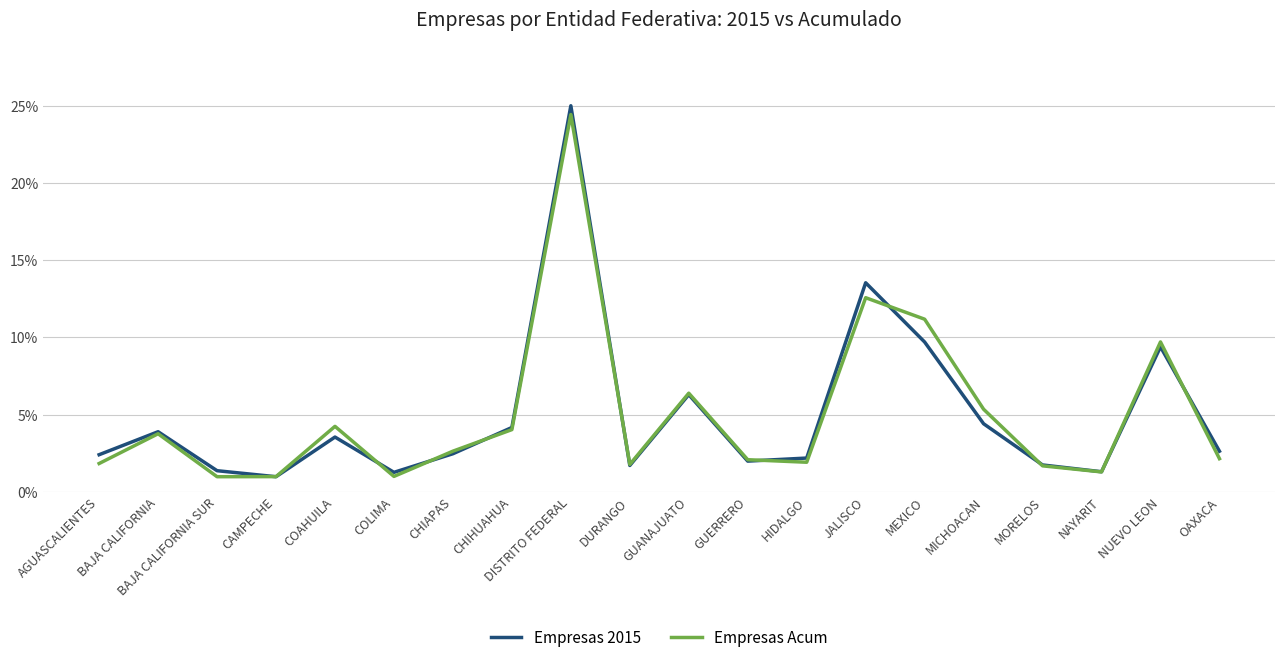

Reading left to right, list all the values displayed in this chart.

Empresas 2015: 0.0	0.0	0.0	0.0	0.0	0.0	0.0	0.0	0.3	0.0	0.1	0.0	0.0	0.1	0.1	0.0	0.0	0.0	0.1	0.0
Empresas Acum: 0.0	0.0	0.0	0.0	0.0	0.0	0.0	0.0	0.2	0.0	0.1	0.0	0.0	0.1	0.1	0.1	0.0	0.0	0.1	0.0